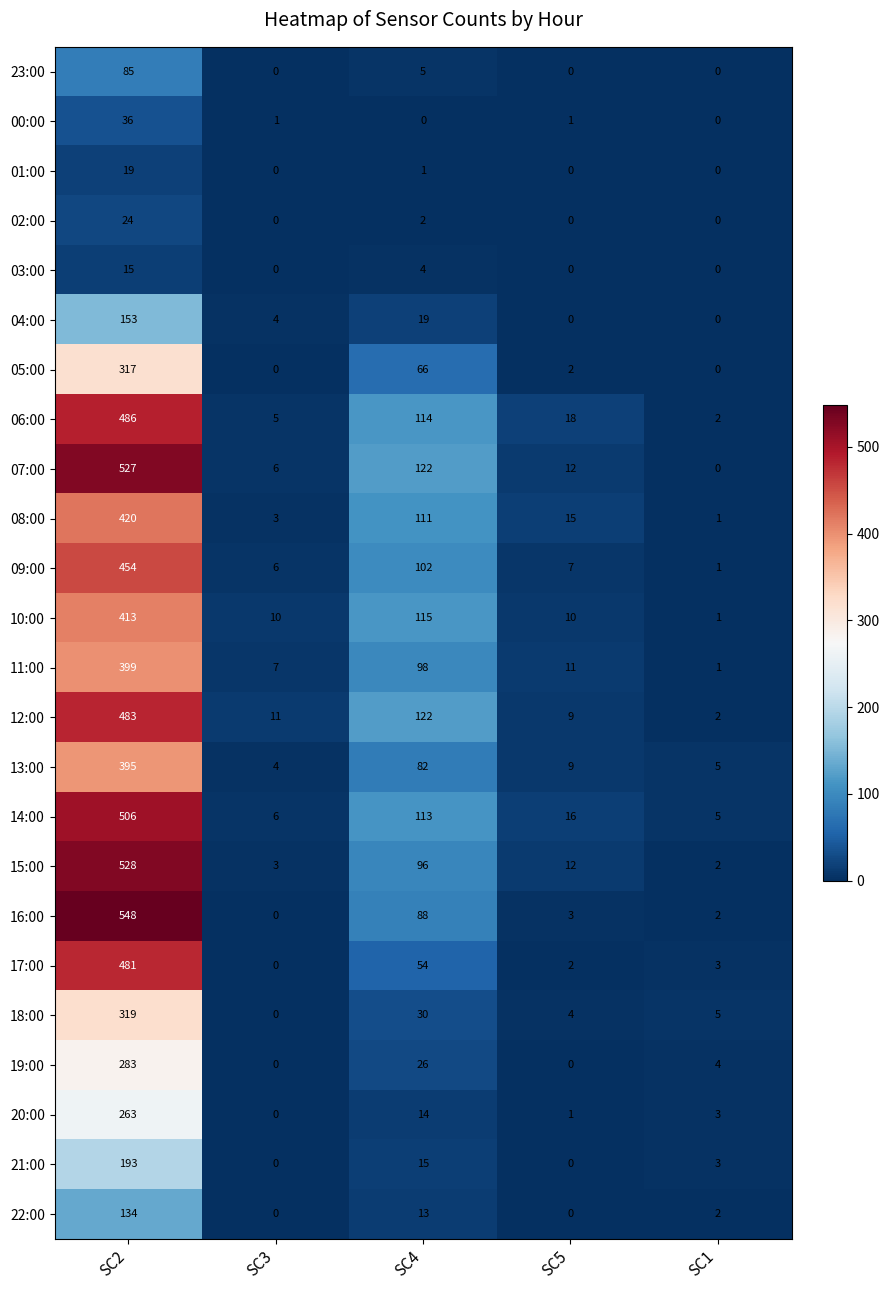

At how many categories does at least one series exceed 333?

1